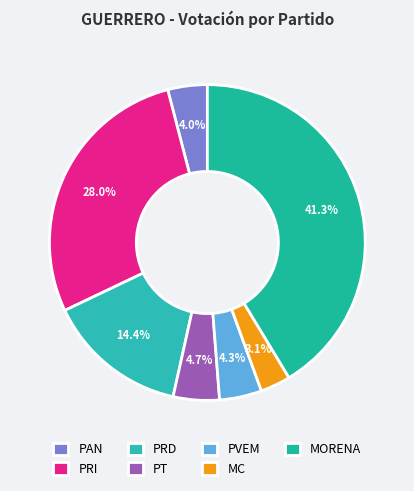

Rank the categories by value from highest to lowest.

MORENA, PRI, PRD, PT, PVEM, PAN, MC